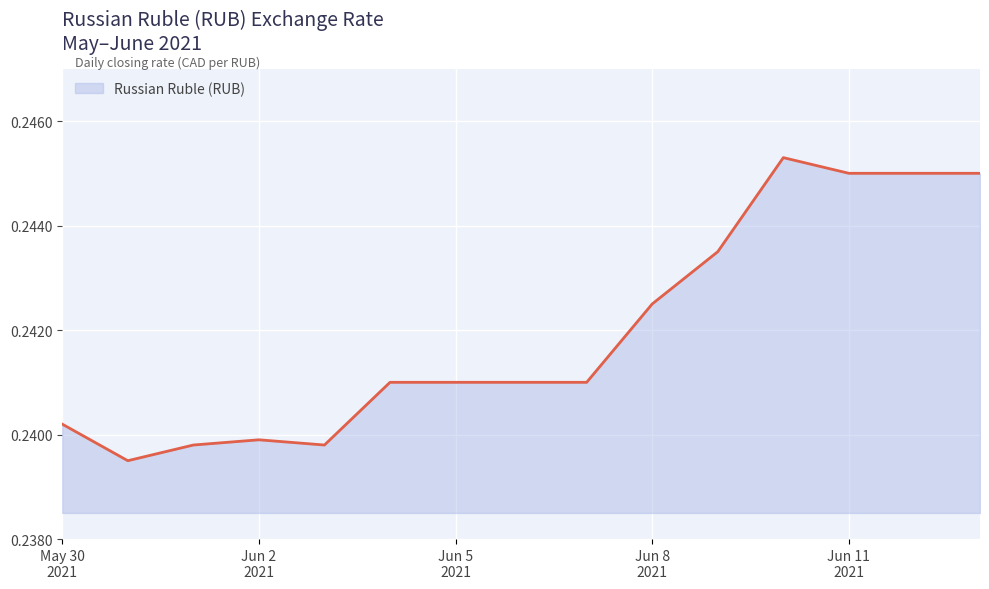

Does the chart have visible grid lines?

Yes